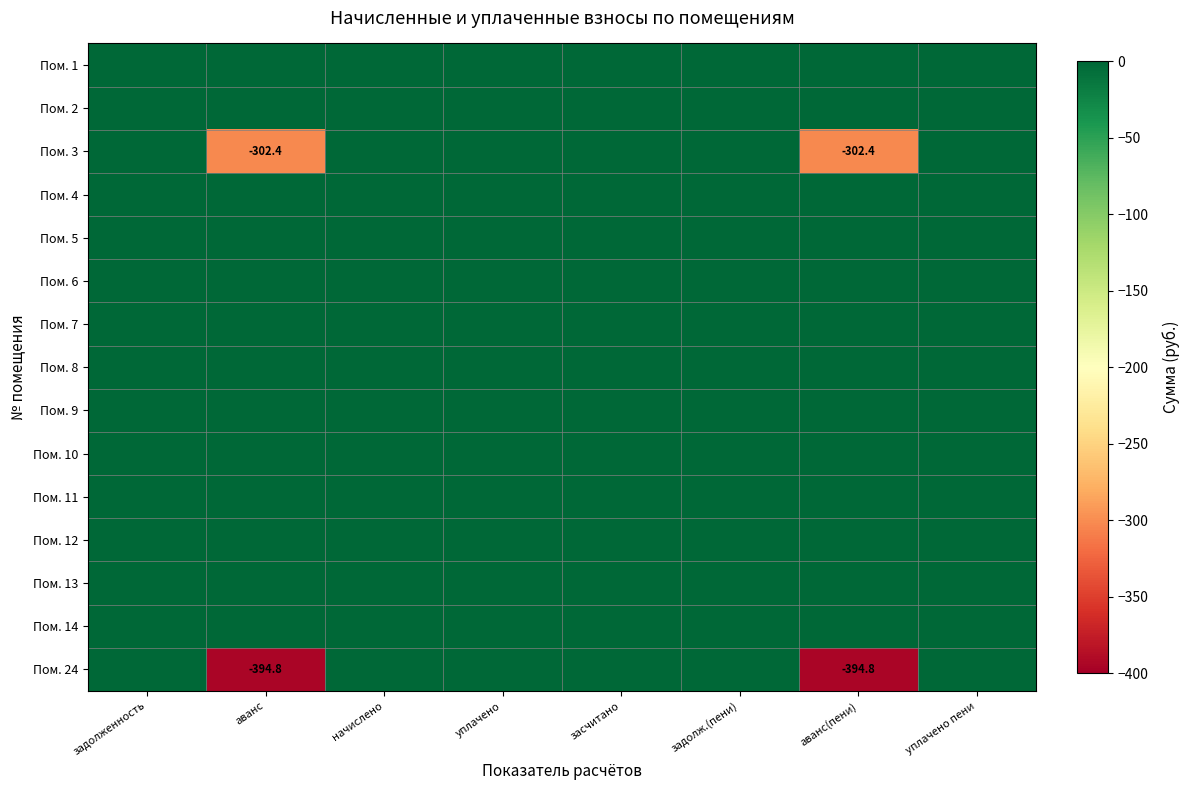

The value of Пом. 24 at аванс is -394.8. True or false?

True